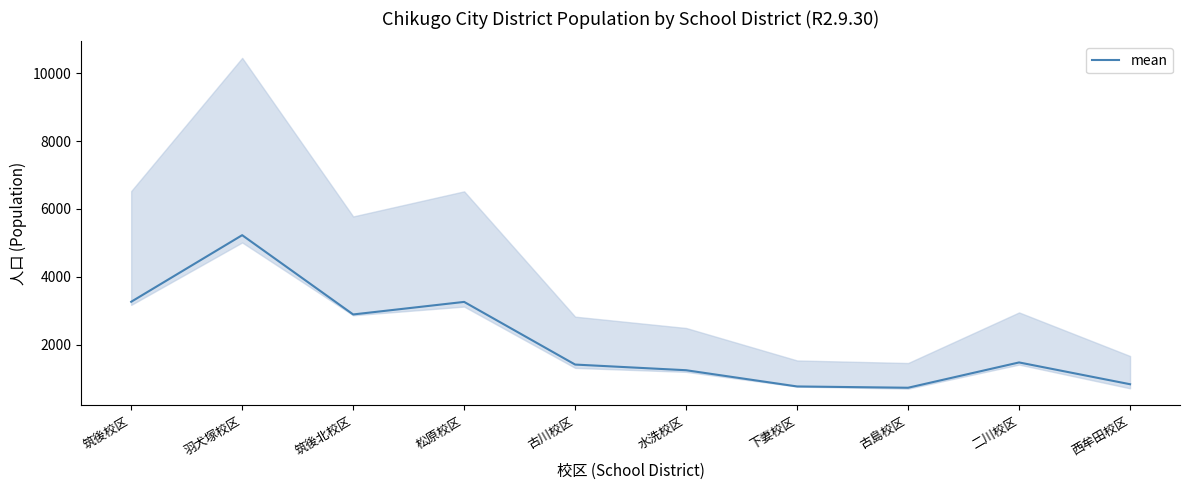

Reading left to right, list all the values displayed in this chart.

3263.5	5227.0	2889.5	3259.5	1412.0	1245.0	766.5	728.5	1474.5	832.0